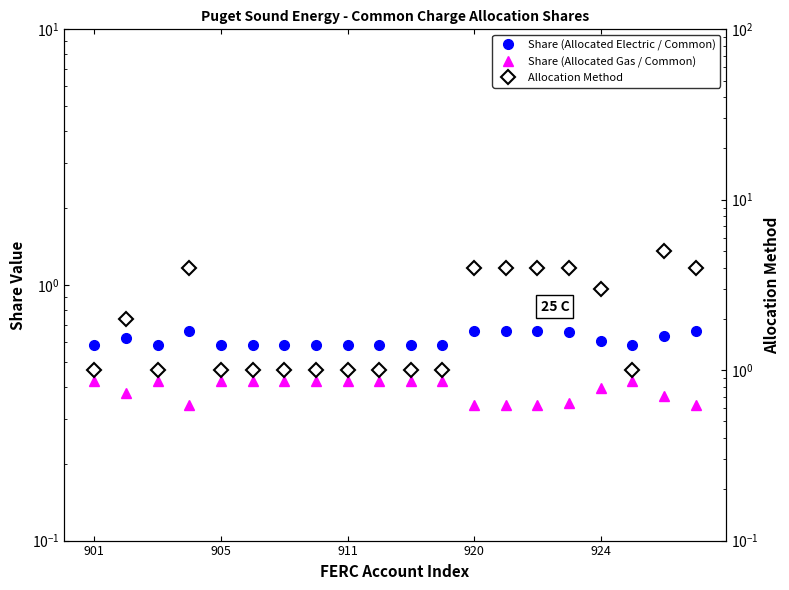

Which series has the largest total across all categories?

Allocation Method